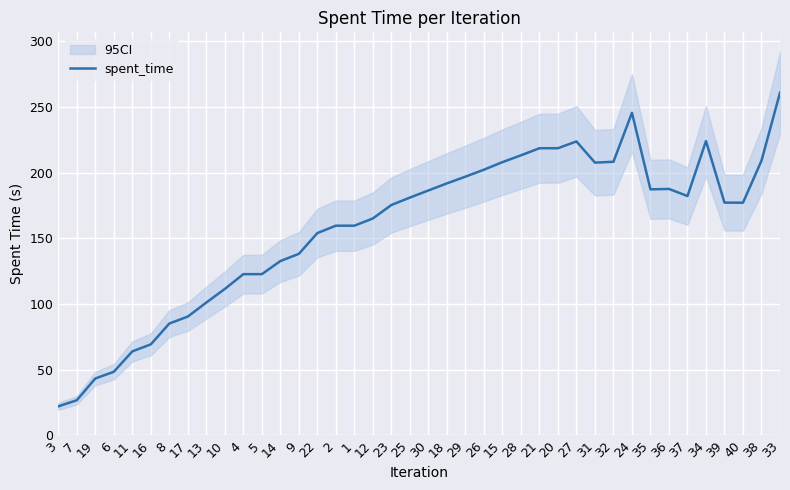

Between 17 and 38, which is larger?

38